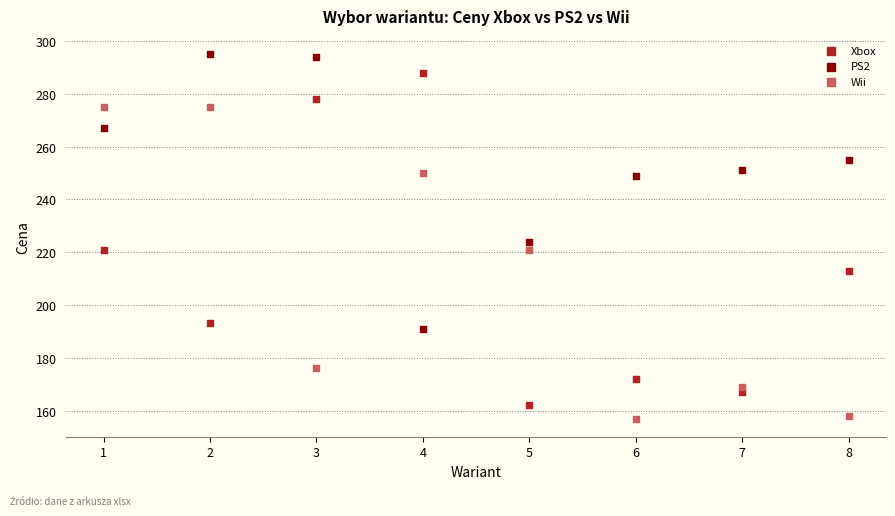

Which series has the largest Y range (max minus min)?

Xbox